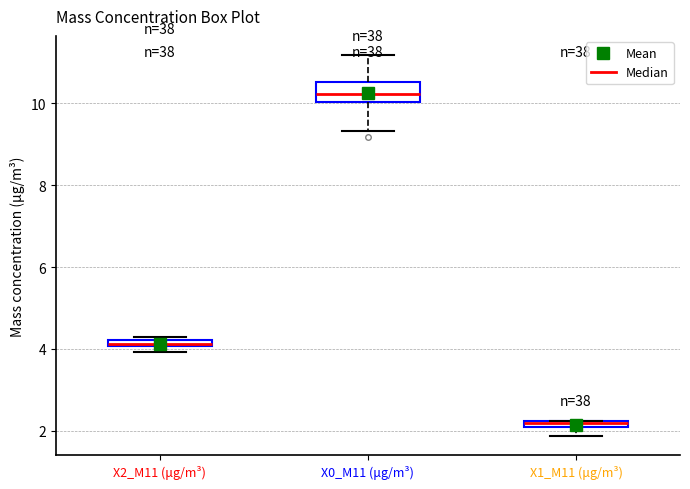

Where is the lower edge of the box for X2_M11 (μg/m³) on the y-axis? The values are not printed on the chart, so give them approximately, as read against the axis.

4.0